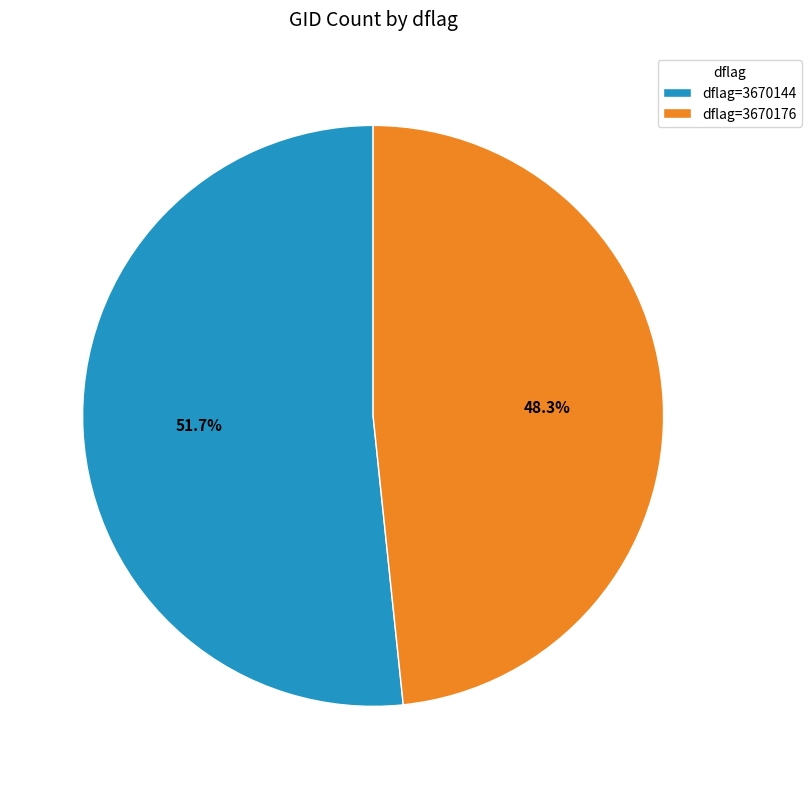

Which category has the biggest portion of the pie?

dflag=3670144